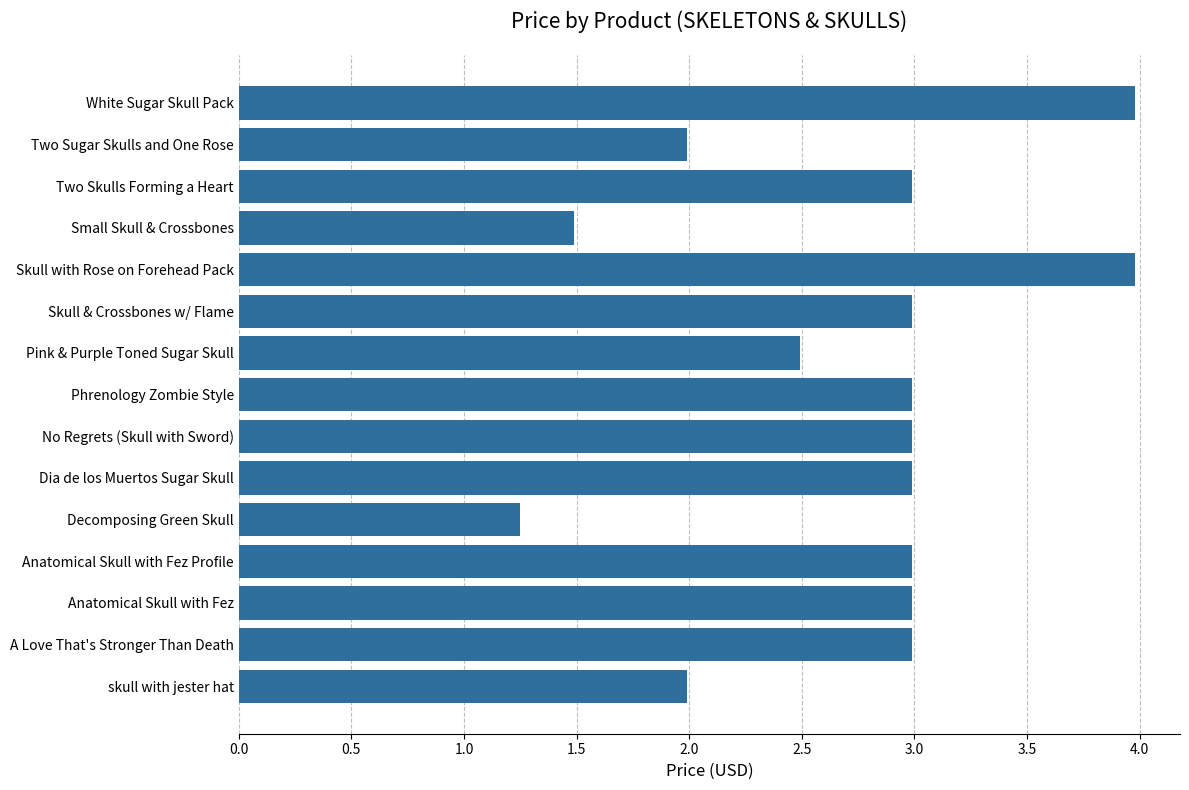

Count the number of data series in this chart.

1